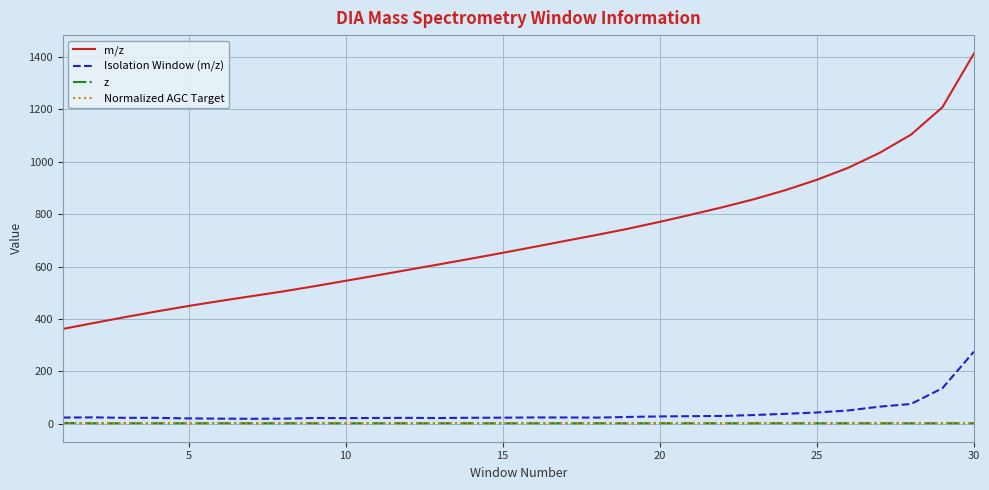

Which series has the largest range (max minus min)?

m/z